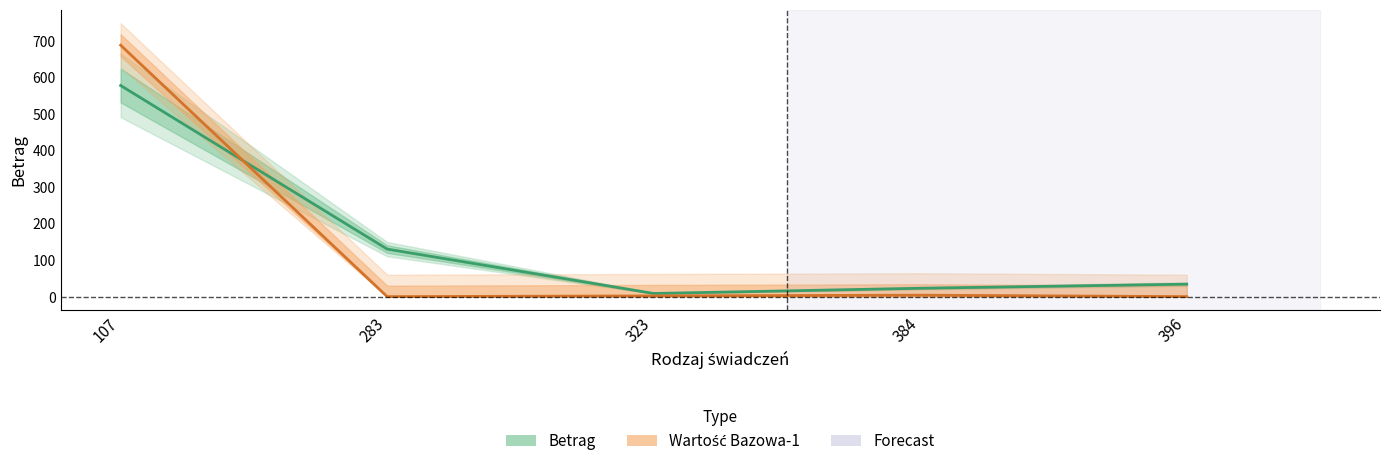

What is the sum of all Betrag values?

773.5